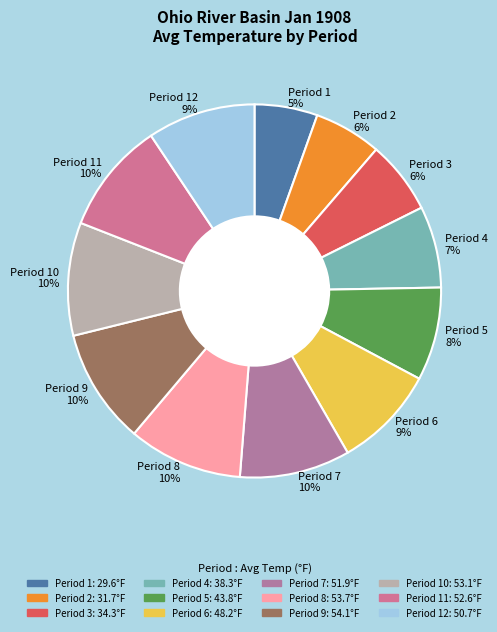

Do Period 6 9% and Period 9 10% together represent more than half of the pie?

No